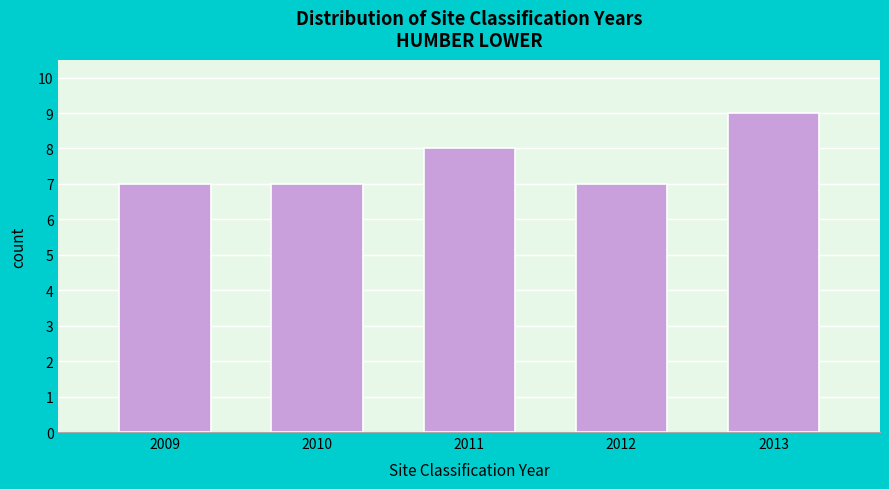

Reading right to left, extract all data points from this chart.

9	7	8	7	7